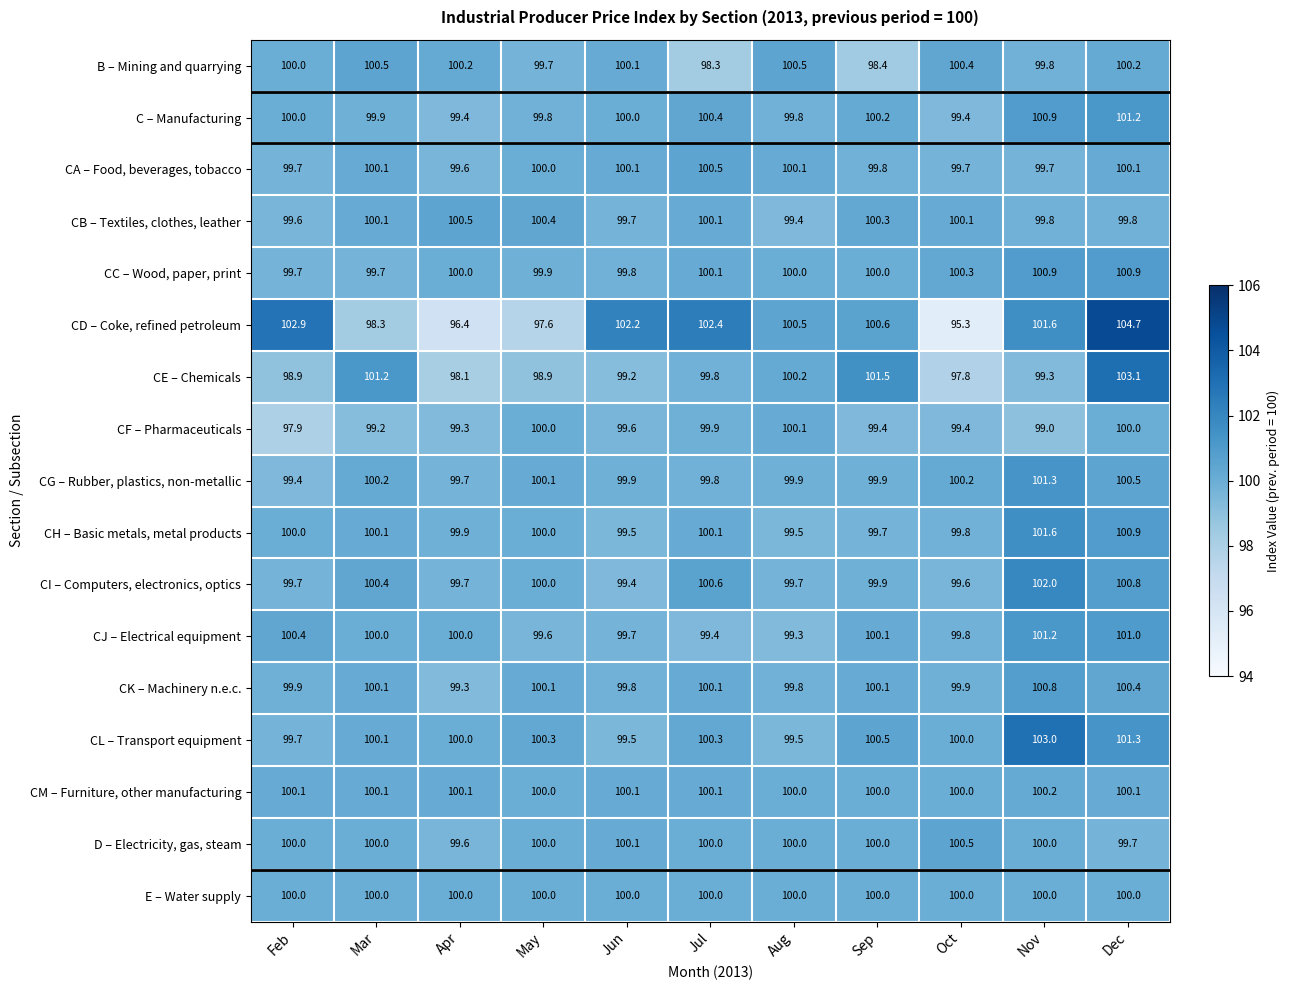

What value does the CH – Basic metals, metal products series have at Nov?

101.6